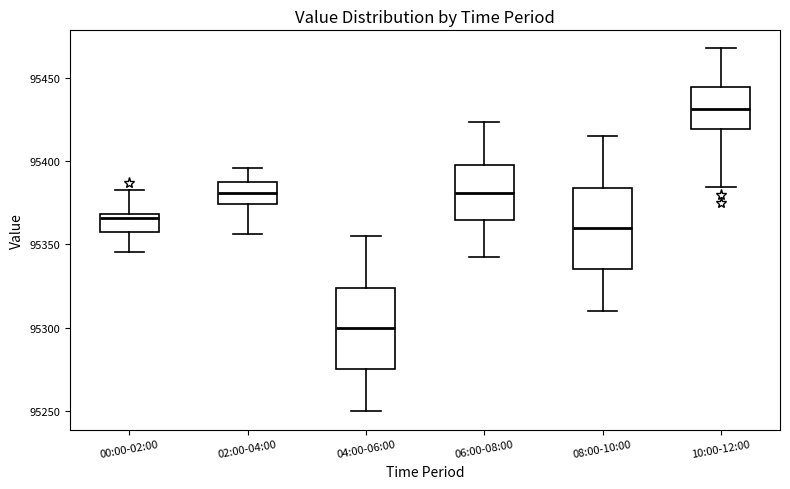

Reading left to right, read every box against the y-axis: the position of its median line, the range the box covers, and the ends of its whiskers. The values are not printed on the chart, so give them approximately, as read against the axis.

00:00-02:00: median 95365, box 95360 to 95370, whiskers 95345 to 95385
02:00-04:00: median 95380, box 95375 to 95390, whiskers 95355 to 95395
04:00-06:00: median 95300, box 95275 to 95325, whiskers 95250 to 95355
06:00-08:00: median 95380, box 95365 to 95400, whiskers 95340 to 95425
08:00-10:00: median 95360, box 95335 to 95385, whiskers 95310 to 95415
10:00-12:00: median 95430, box 95420 to 95445, whiskers 95385 to 95465